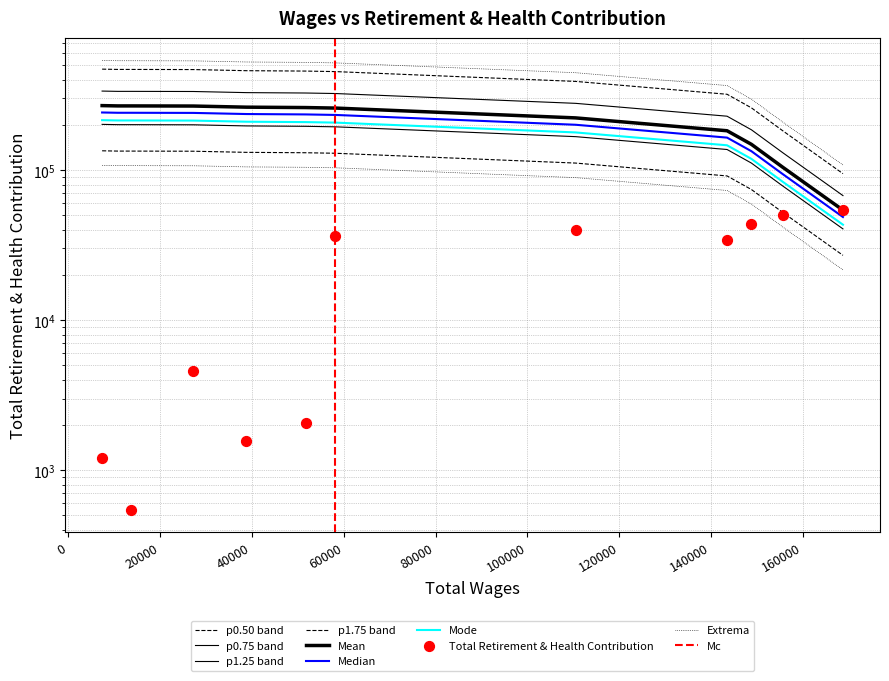

What is the ratio of the value at 148746 to the value at 168664?

0.8